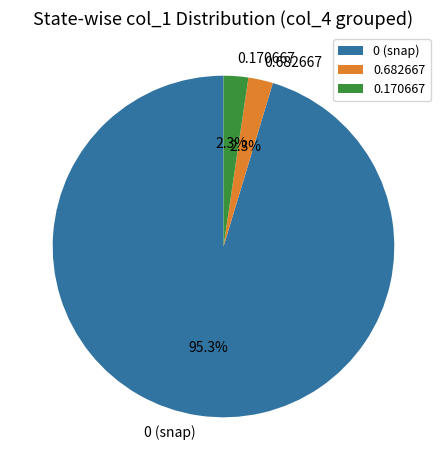

Combined, do 0.170667 and 0.682667 account for over 50%?

No